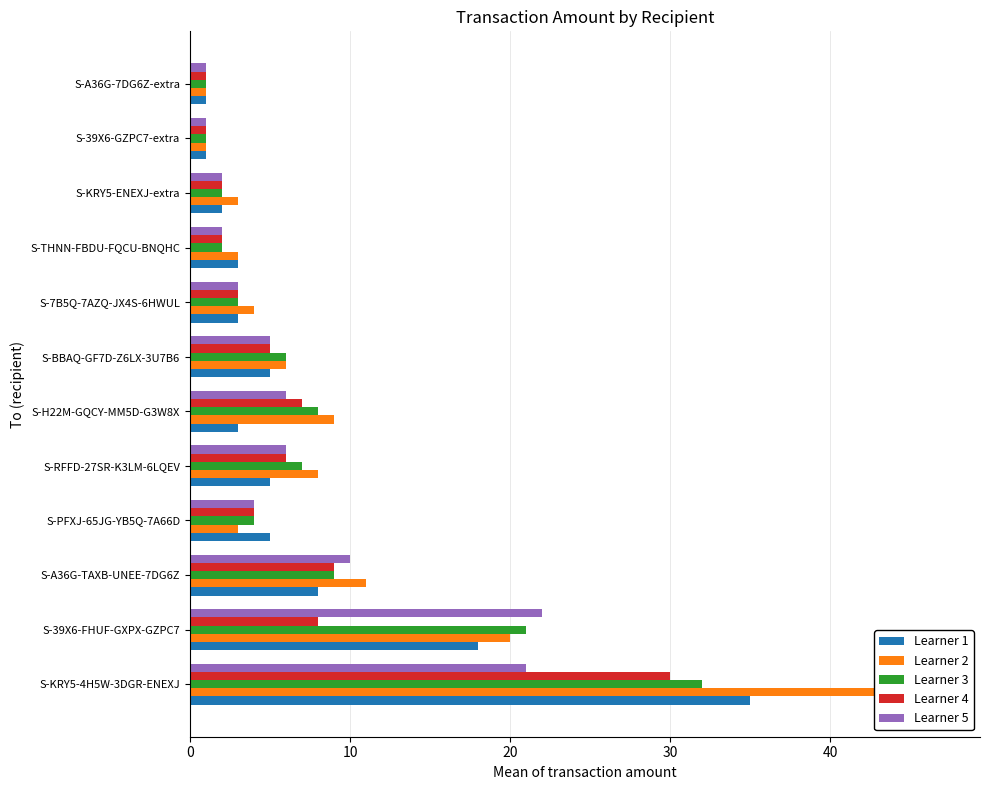

What is the sum of all Learner 2 values?

116